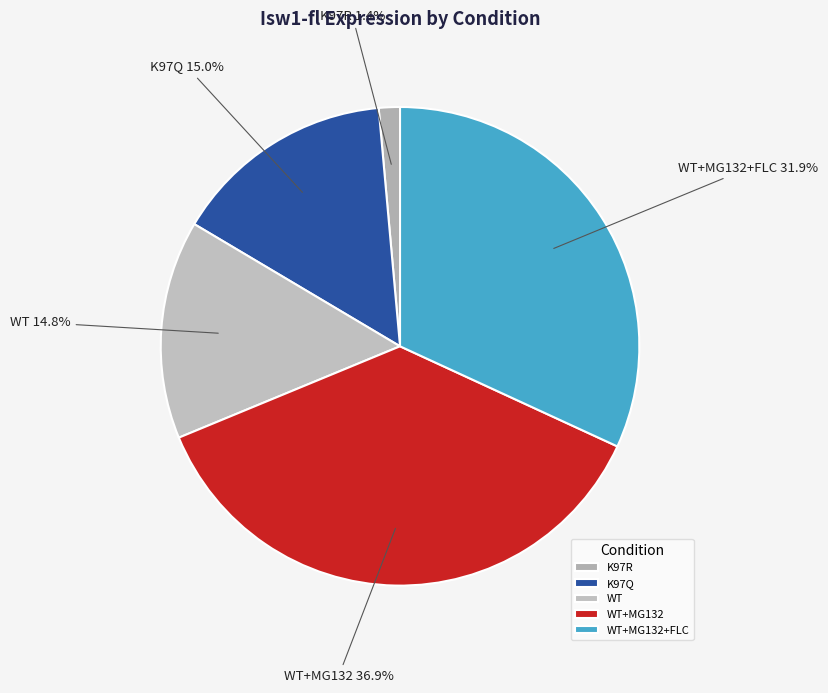

What percentage is the WT+MG132+FLC slice, to the nearest percent?

32%